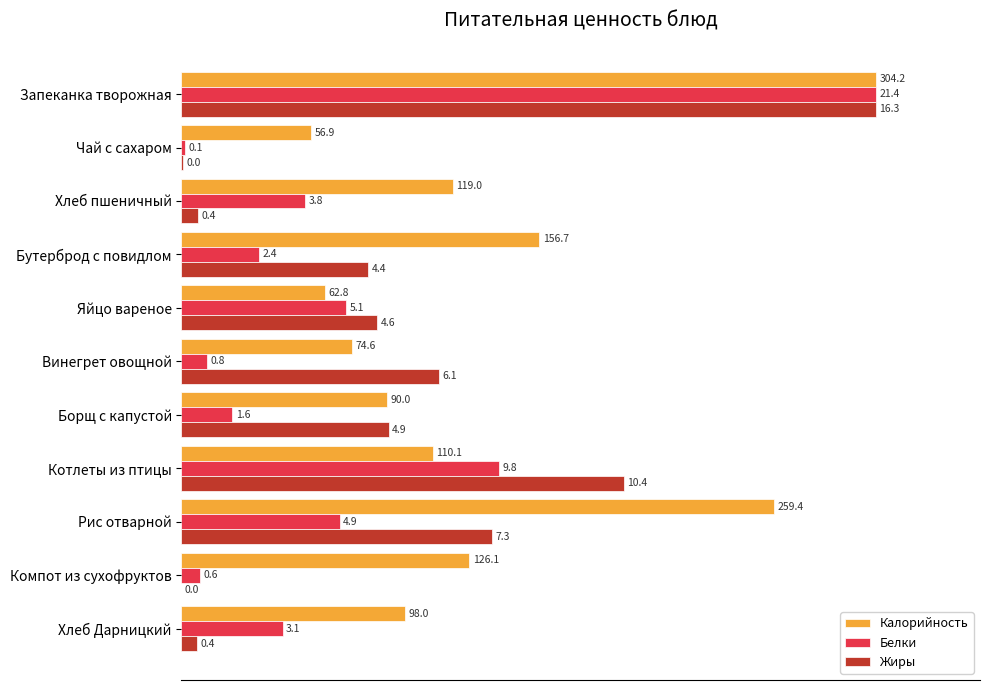

What are all the series names shown in the legend?

Калорийность, Белки, Жиры